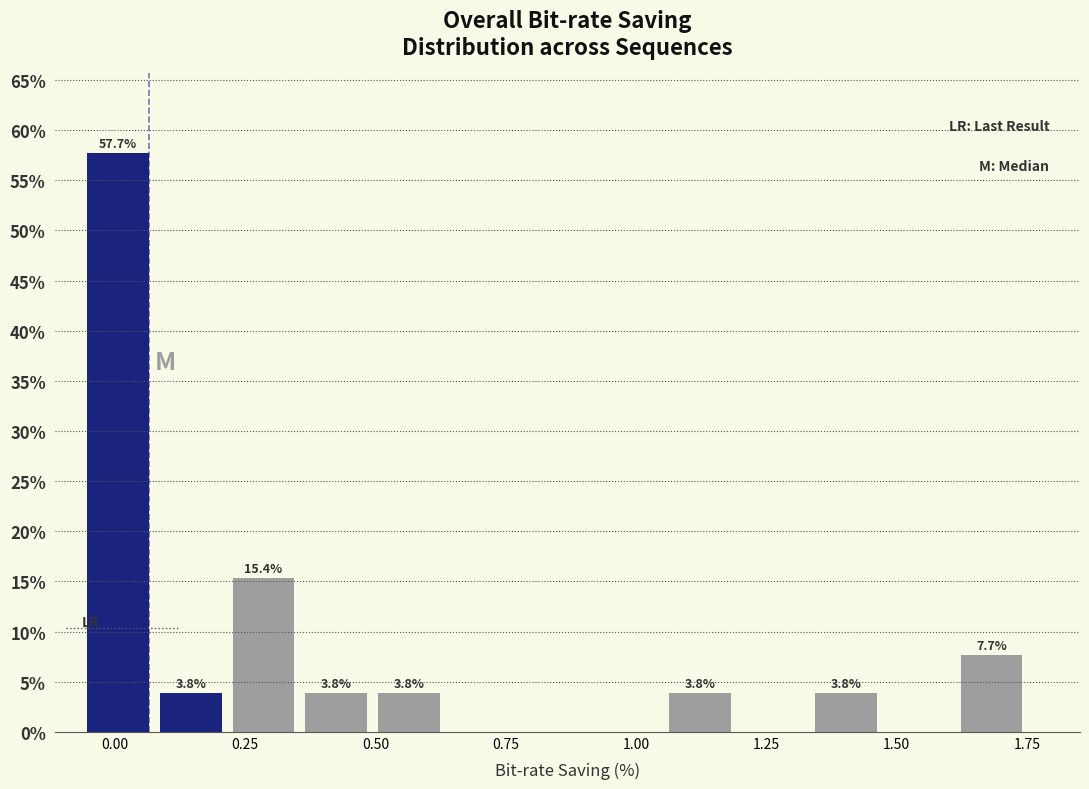

Around what value on the x-axis is the tallest bar? Give the approximate position of its centre, as read against the axis.

0.00